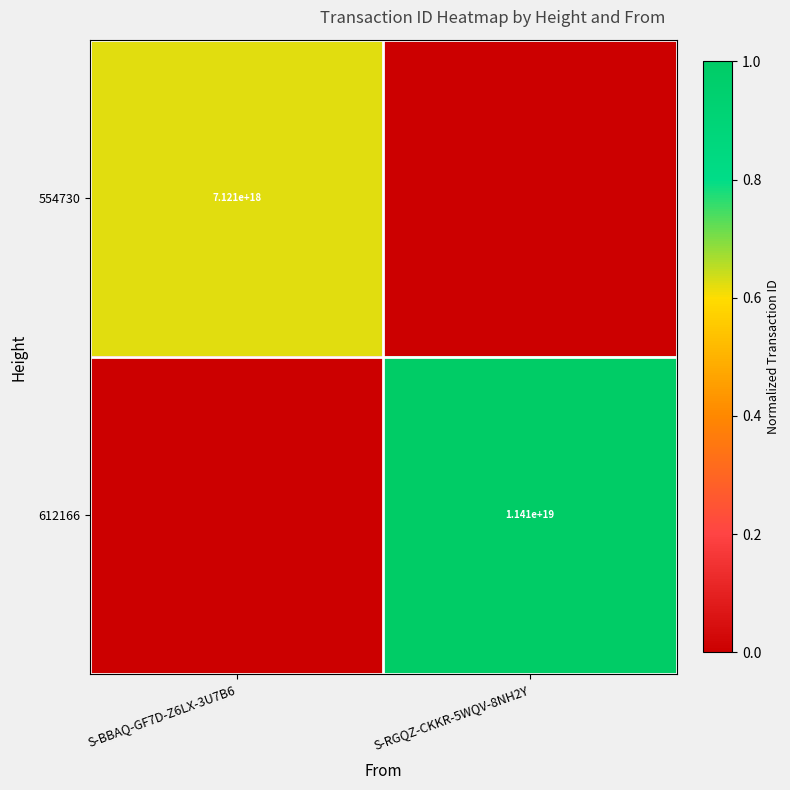

The value of 554730 at S-BBAQ-GF7D-Z6LX-3U7B6 is 7121000000000000000. True or false?

True